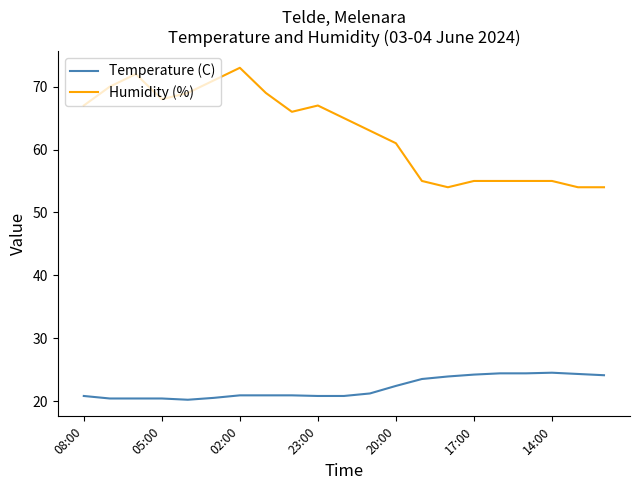

Rank the series by their maximum value, from lowest to highest.

Temperature (C), Humidity (%)